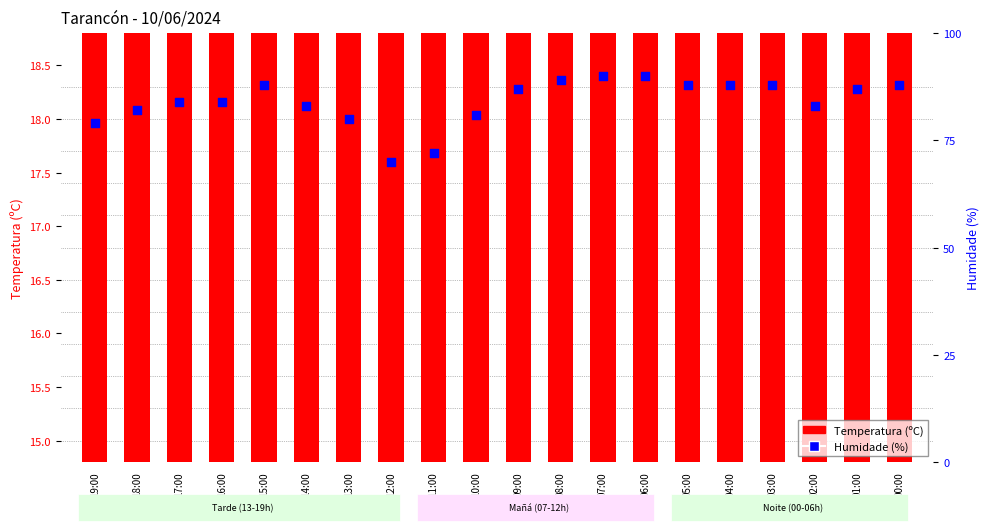

What is the total value across all series at 00:00?

104.2